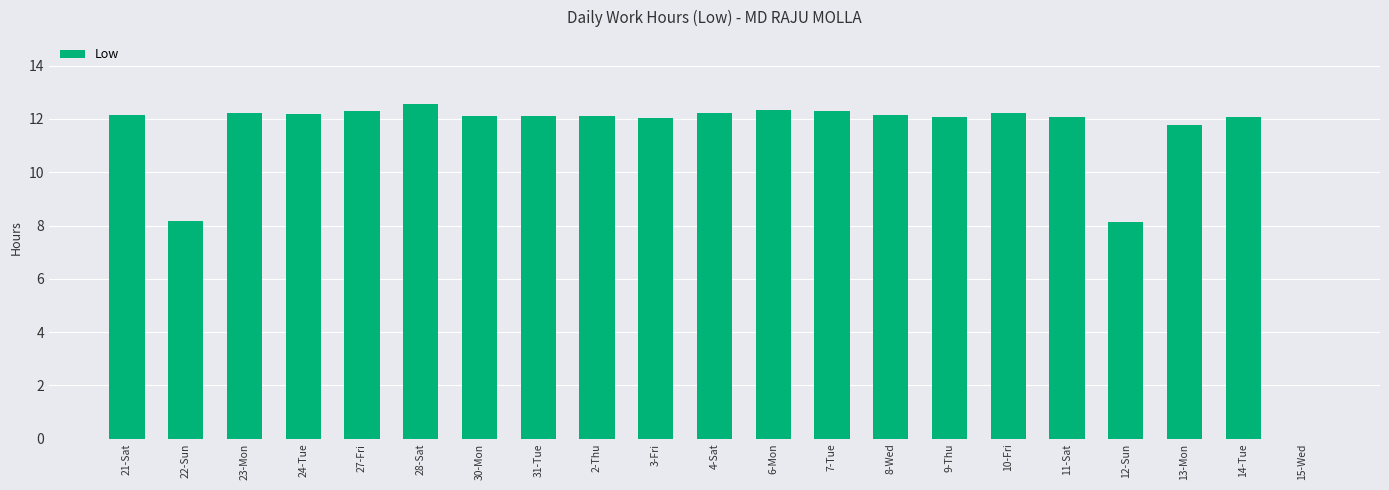

How many values are above zero?

20